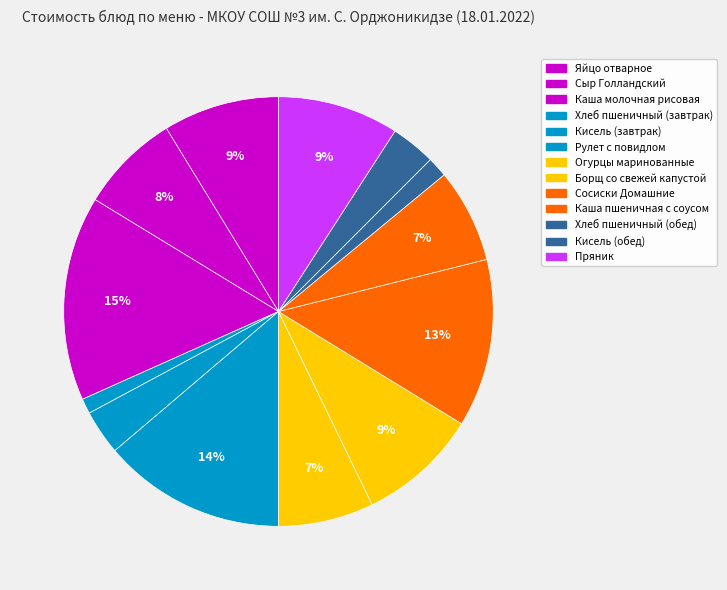

True or false: Пряник accounts for 9% of the total.

True